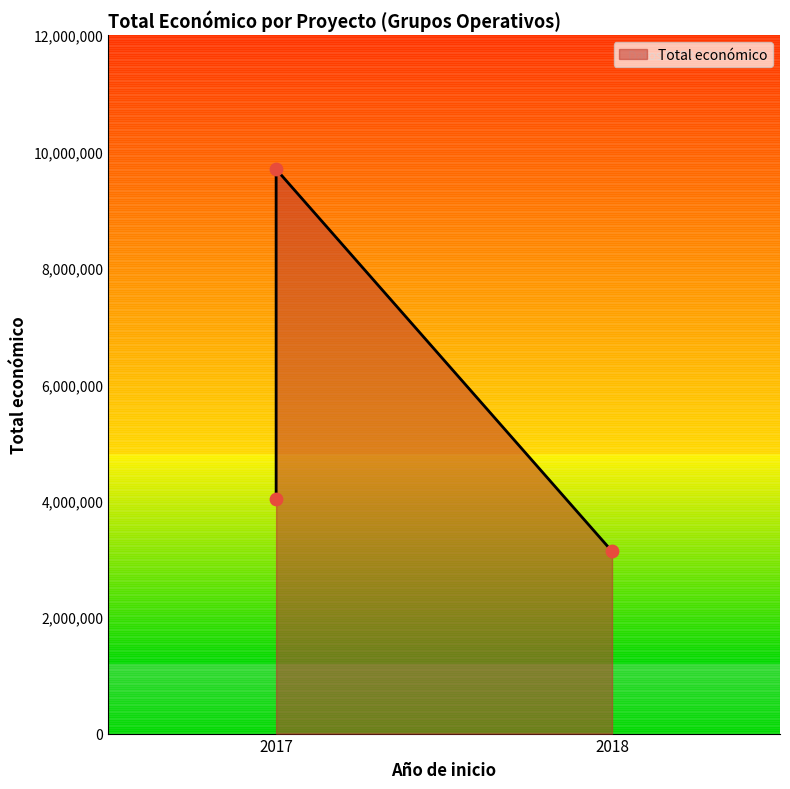

What is the change in value from 2018 - Mikrobioen to 2017 - Task Force?

-902743